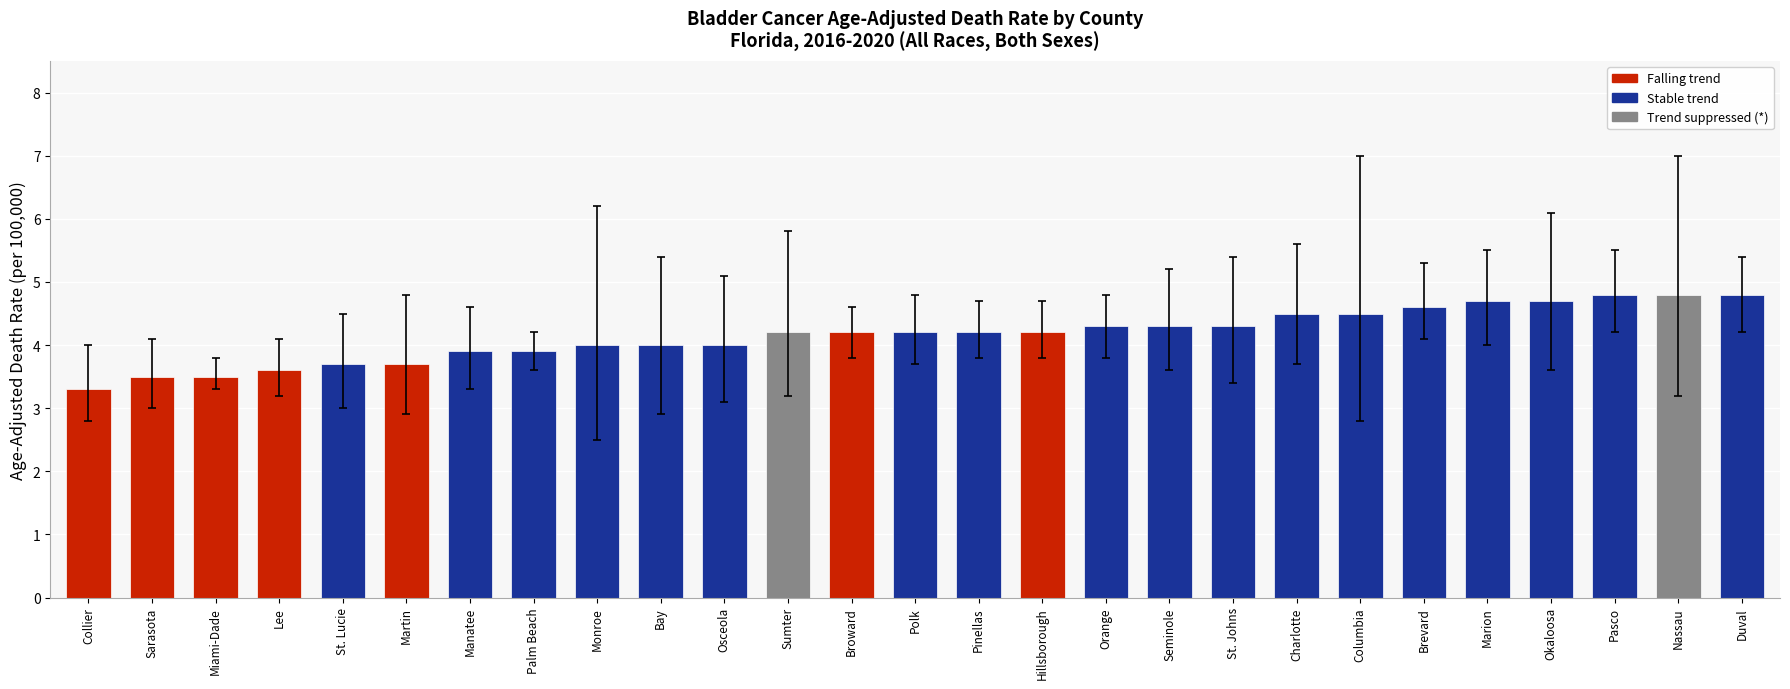

Reading left to right, extract all data points from this chart.

3.3	3.5	3.5	3.6	3.7	3.7	3.9	3.9	4.0	4.0	4.0	4.2	4.2	4.2	4.2	4.2	4.3	4.3	4.3	4.5	4.5	4.6	4.7	4.7	4.8	4.8	4.8